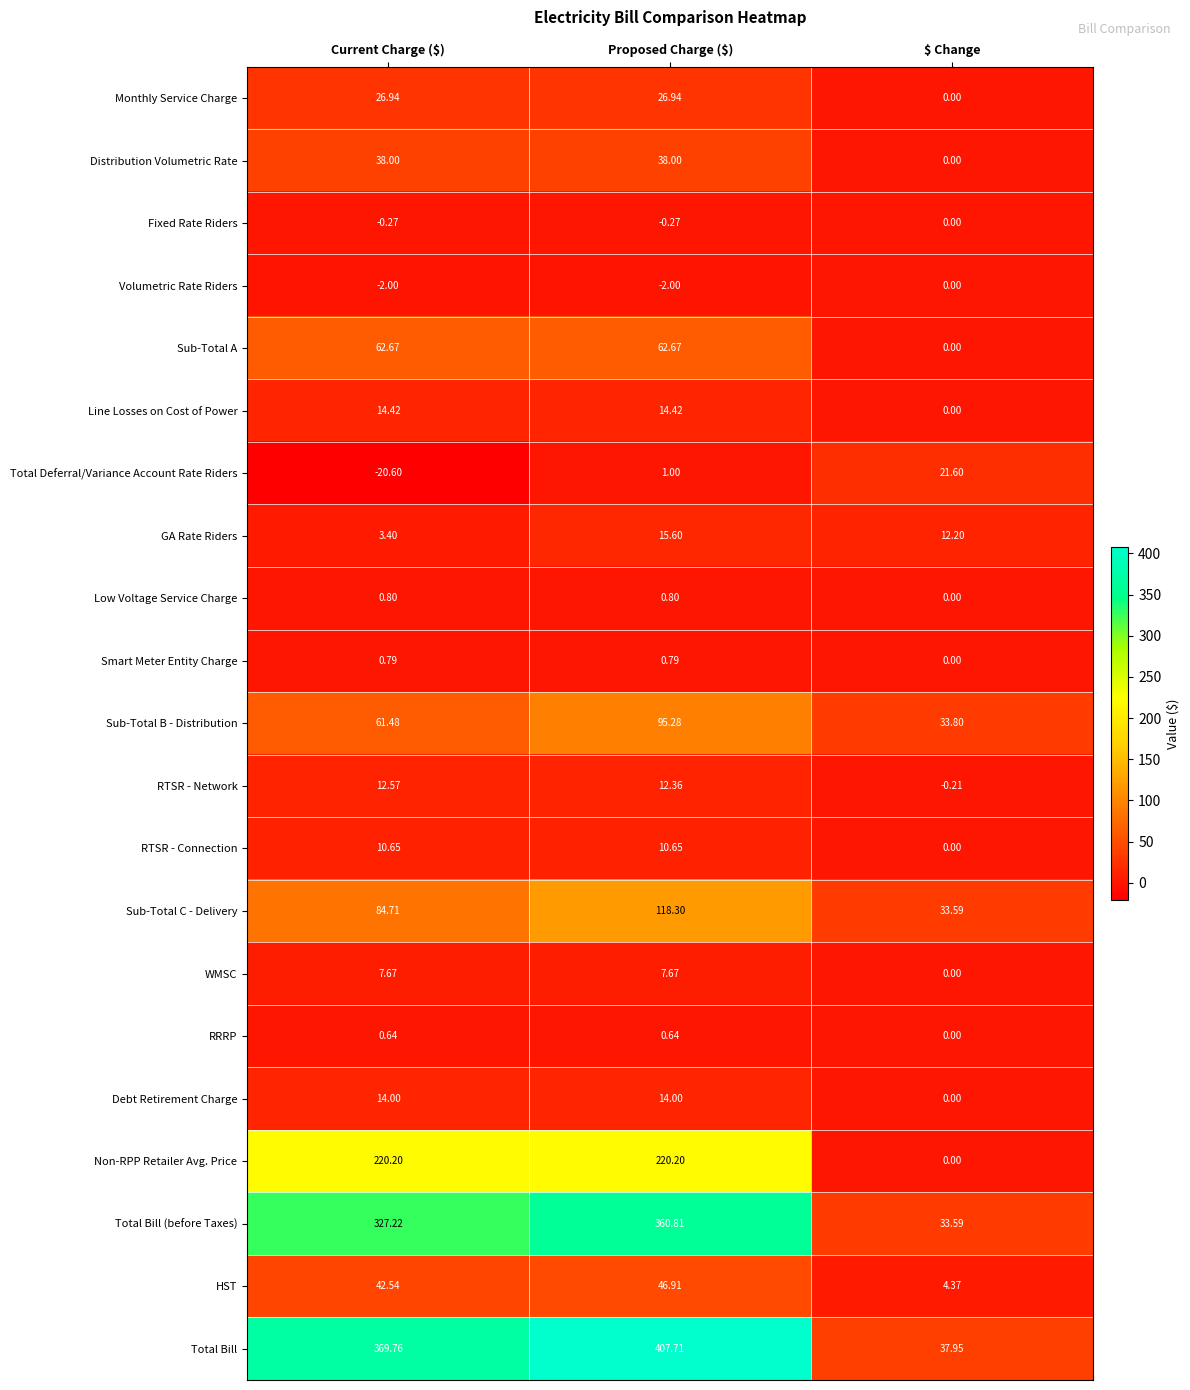

At Current Charge ($), list the series in order from largest to smallest.

Total Bill, Total Bill (before Taxes), Non-RPP Retailer Avg. Price, Sub-Total C - Delivery, Sub-Total A, Sub-Total B - Distribution, HST, Distribution Volumetric Rate, Monthly Service Charge, Line Losses on Cost of Power, Debt Retirement Charge, RTSR - Network, RTSR - Connection, WMSC, GA Rate Riders, Low Voltage Service Charge, Smart Meter Entity Charge, RRRP, Fixed Rate Riders, Volumetric Rate Riders, Total Deferral/Variance Account Rate Riders